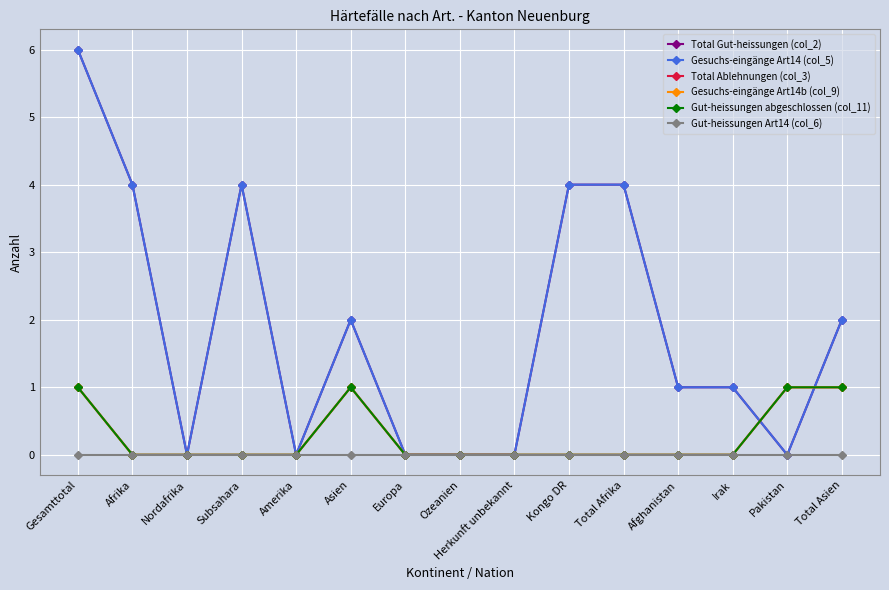

Is this an area chart (filled region under the line)?

No